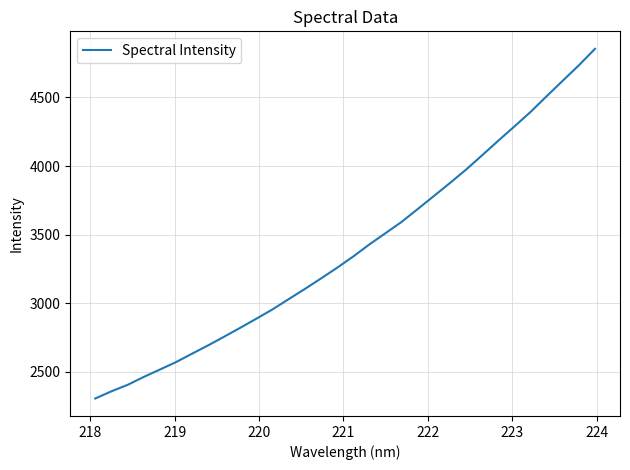

True or false: the data has more than 0 interior local peaks.

False